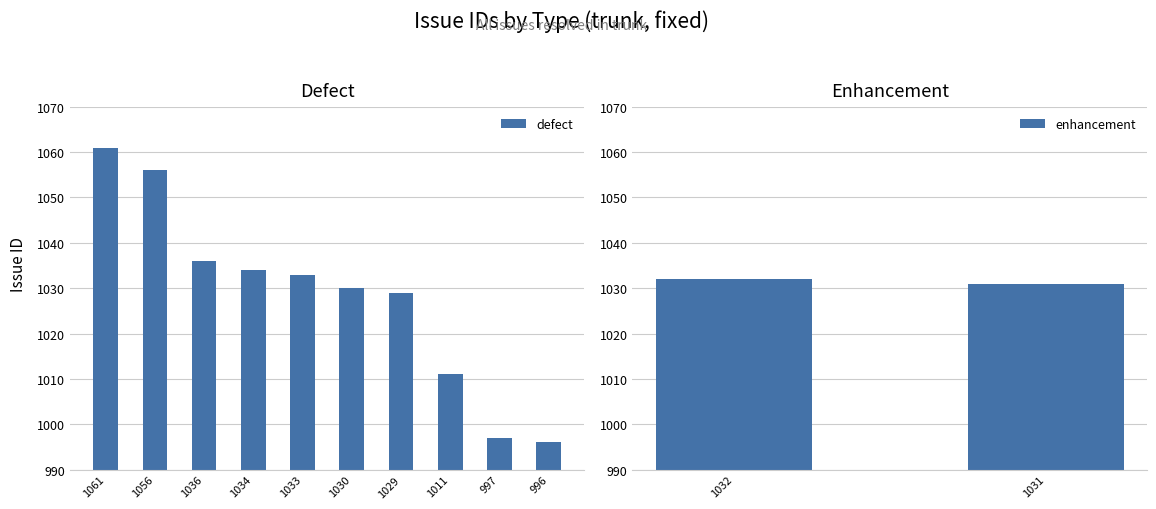

Which has a higher value, 1036 or 997?

1036